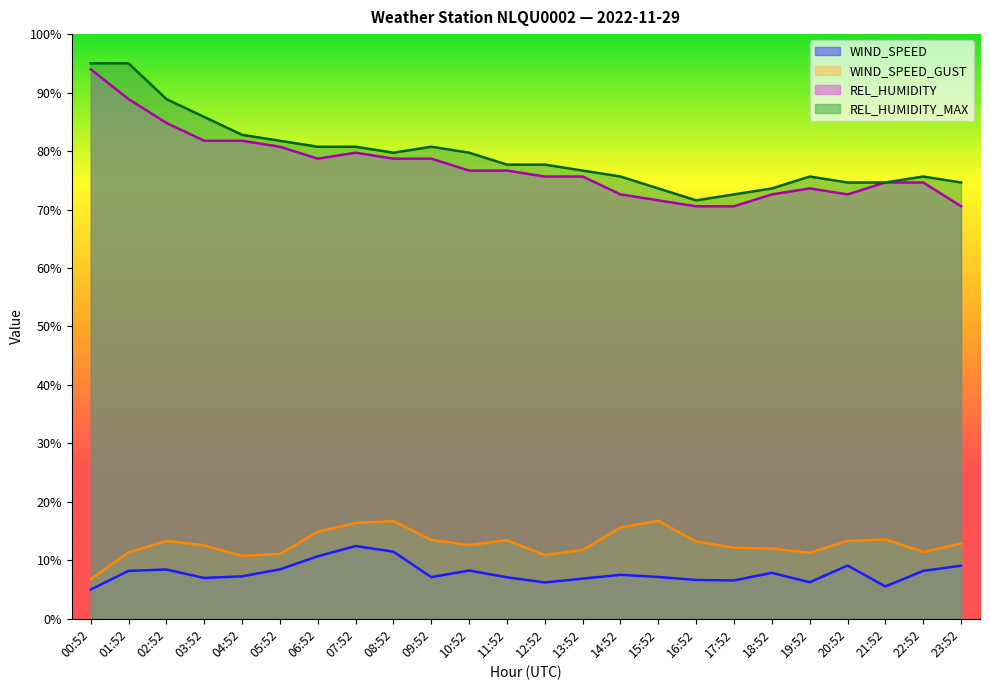

What is the difference between the maximum and minimum values in the WIND_SPEED series?

7.4